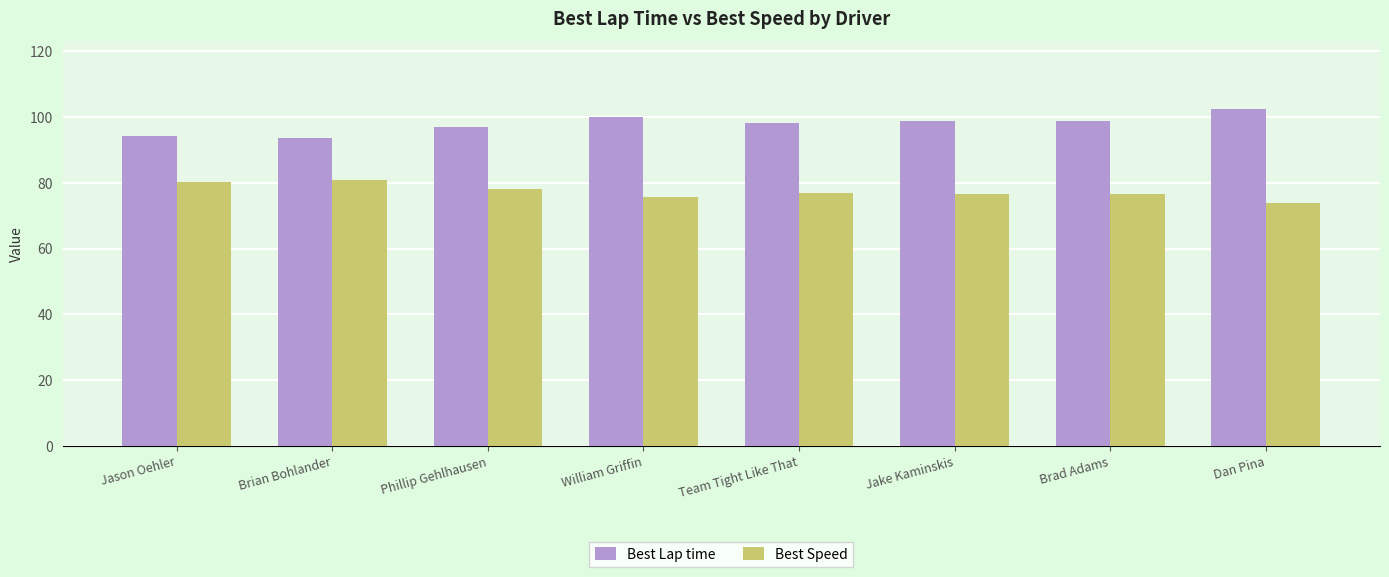

The Best Lap time series shows 98.7 at Brad Adams. True or false?

True